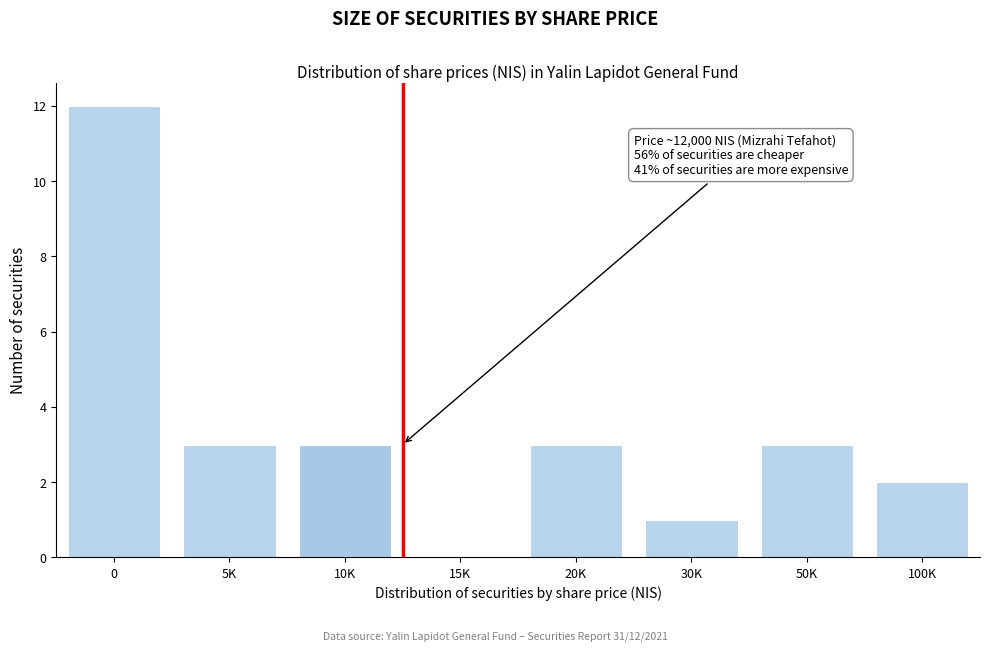

Reading right to left, transcribe all the data shown in this chart.

100K=2	50K=3	30K=1	20K=3	15K=0	10K=3	5K=3	0=12